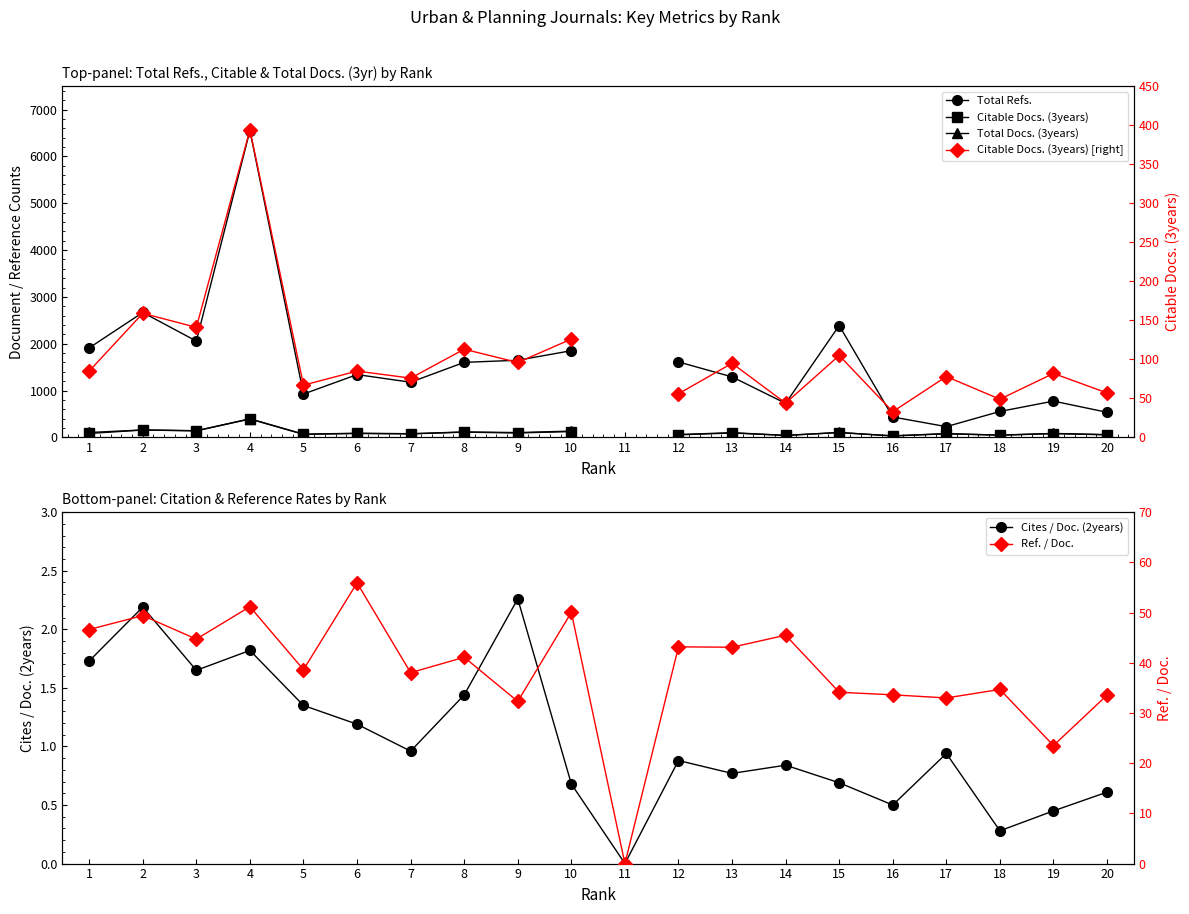

Is it true that Total Docs. (3years) equals 80.0 at 7?

True